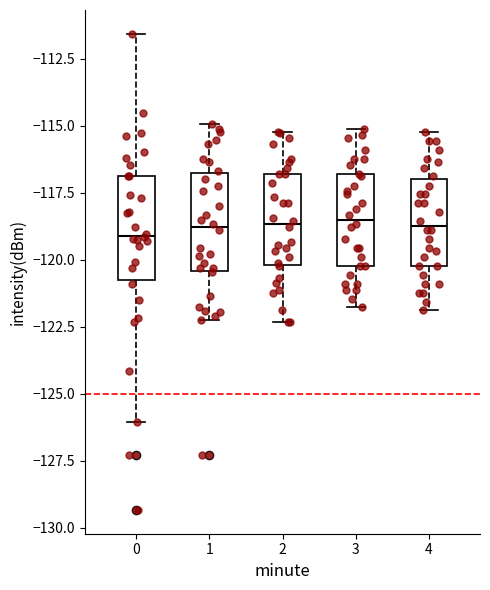

Reading left to right, read every box against the y-axis: the position of its median line, the range the box covers, and the ends of its whiskers. The values are not printed on the chart, so give them approximately, as read against the axis.

0: median -119.0, box -120.5 to -117.0, whiskers -126.0 to -111.5
1: median -119.0, box -120.5 to -116.5, whiskers -122.0 to -115.0
2: median -118.5, box -120.0 to -117.0, whiskers -122.5 to -115.0
3: median -118.5, box -120.0 to -117.0, whiskers -122.0 to -115.0
4: median -118.5, box -120.0 to -117.0, whiskers -122.0 to -115.0